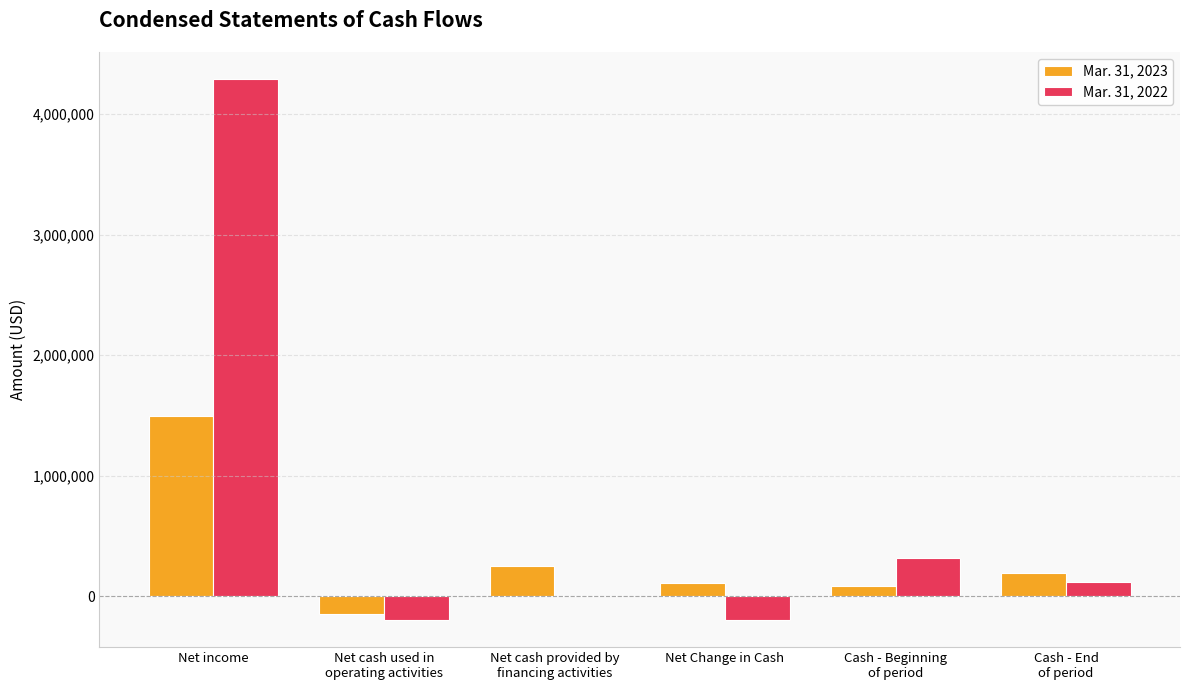

What is the maximum value for Mar. 31, 2023?

1495342